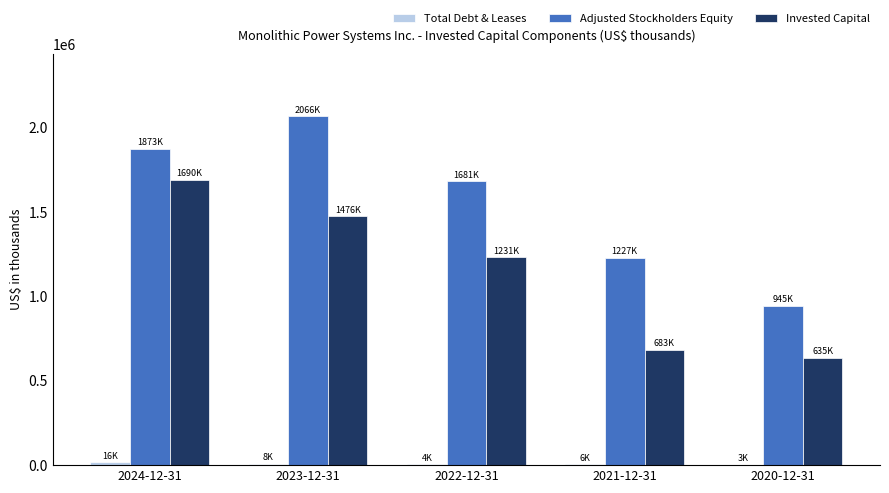

What is the maximum value for Invested Capital?

1689877